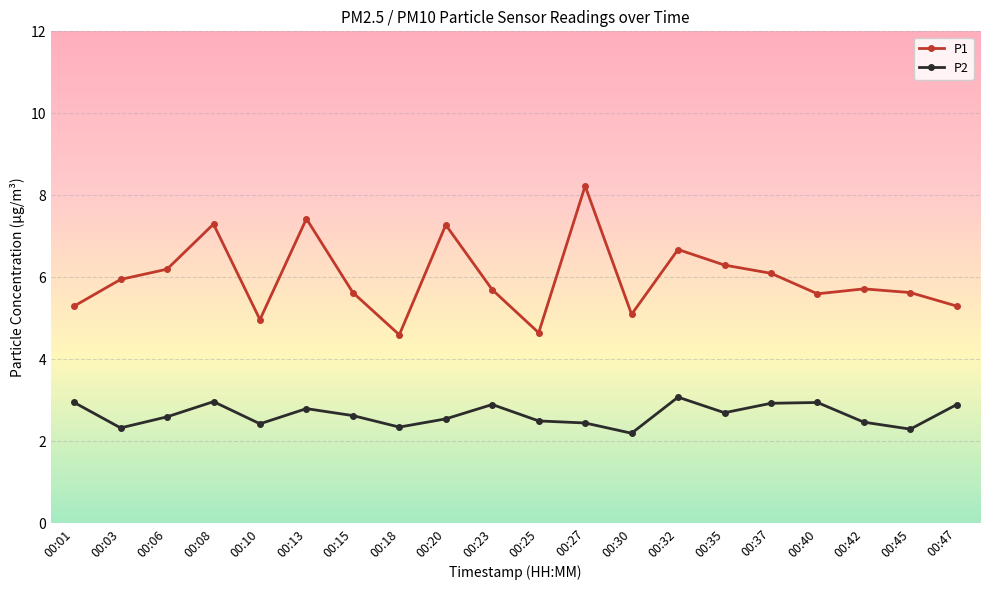

Which series has the widest spread of values?

P1